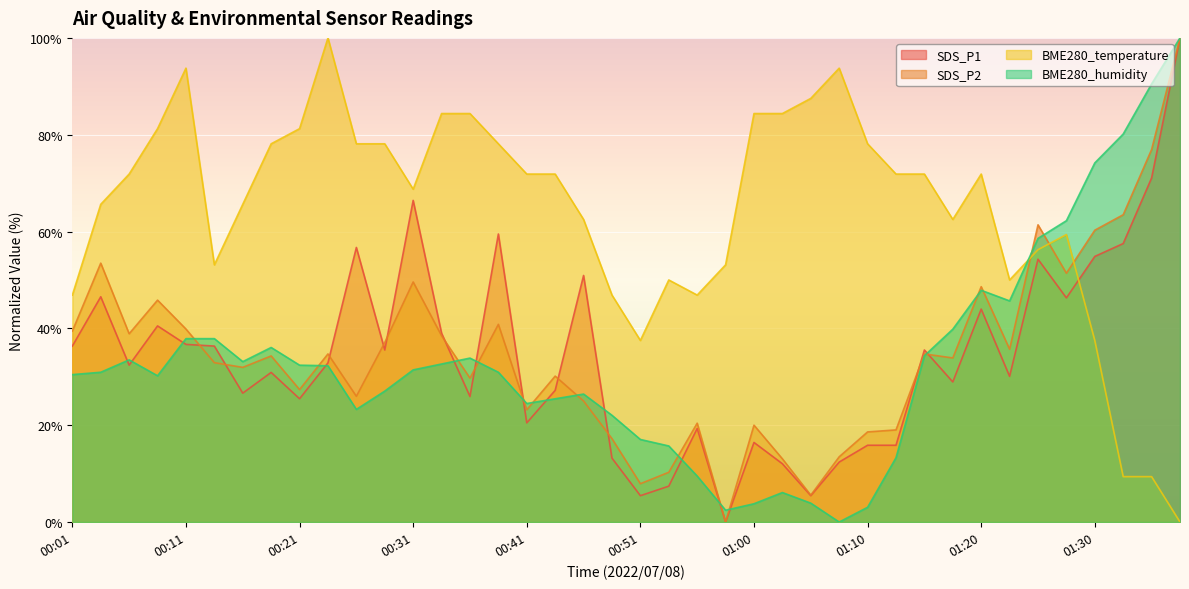

At how many categories does at least one series exceed 7?

40